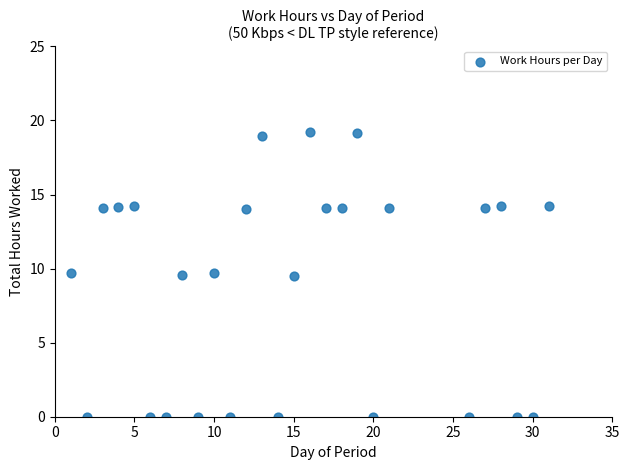

What is the range of Y values (max minus min)?

19.2